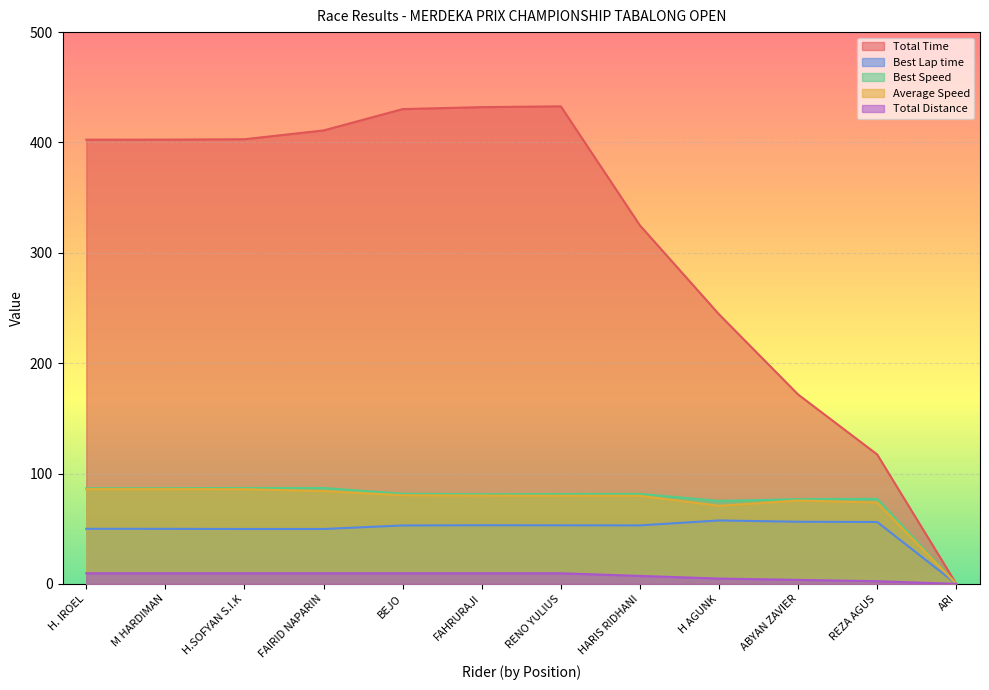

What is the average value of the Total Distance series?

7.1